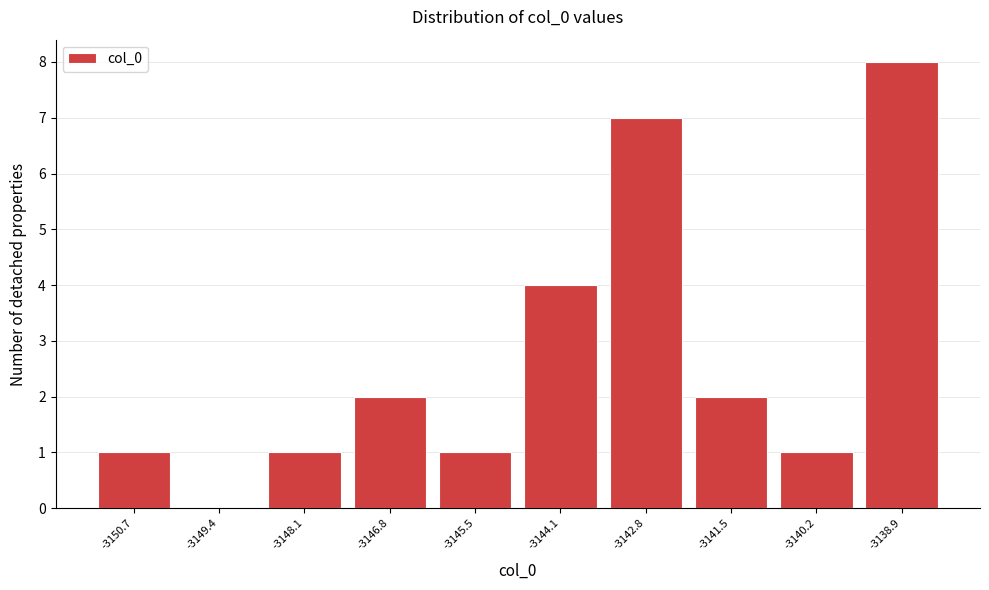

Reading right to left, extract all data points from this chart.

-3138.9=8	-3140.2=1	-3141.5=2	-3142.8=7	-3144.1=4	-3145.5=1	-3146.8=2	-3148.1=1	-3149.4=0	-3150.7=1